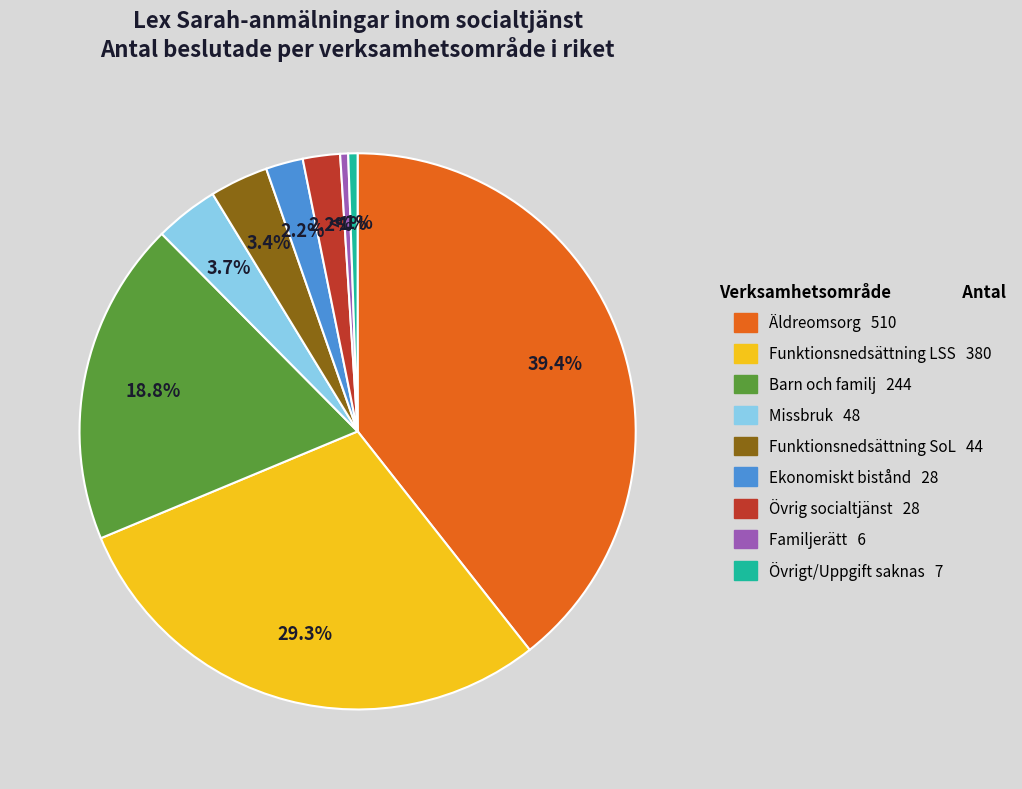

To the nearest percent, what is the average slice percentage?

11%